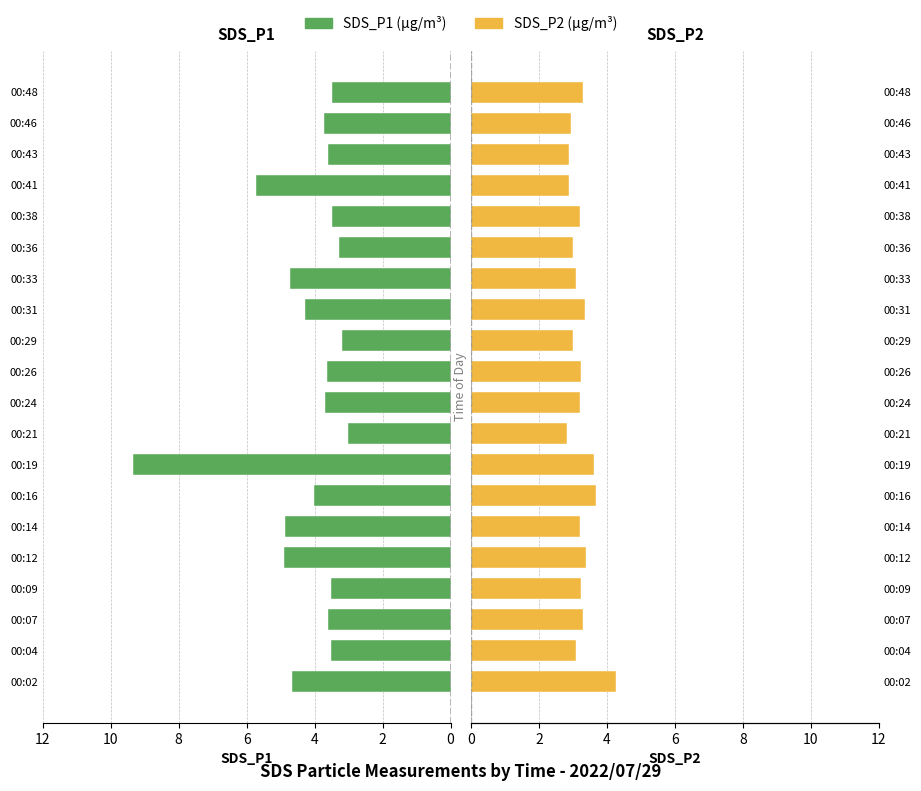

Which series changed the most between 00:02 and 00:38?

SDS_P1